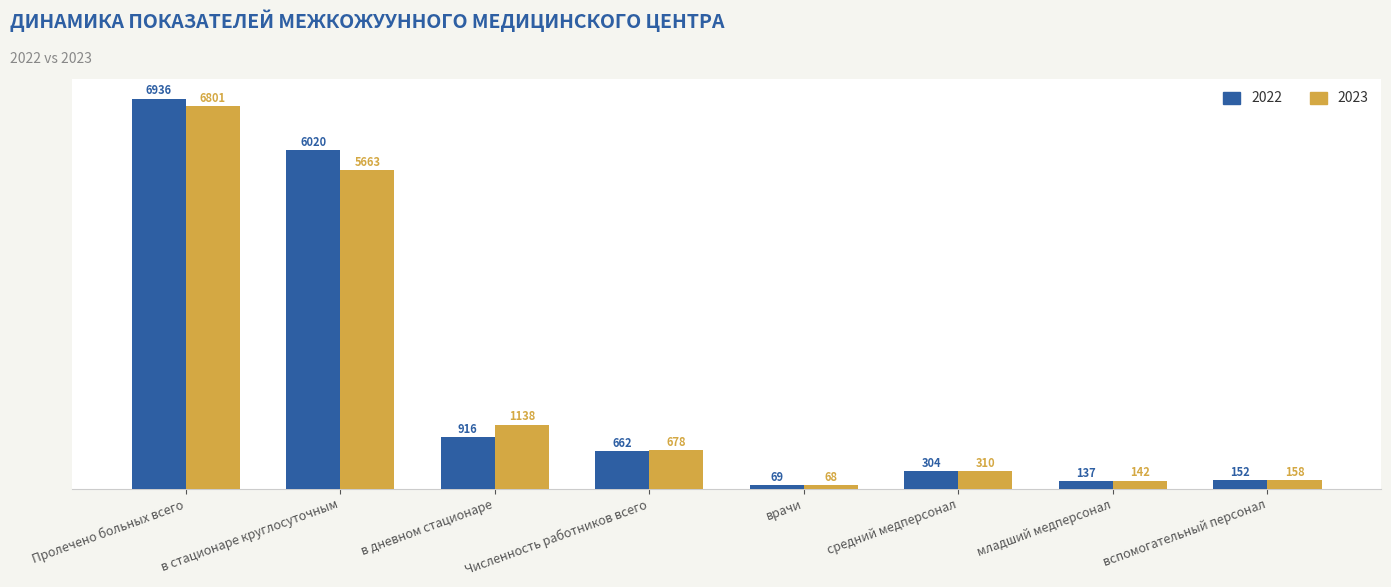

What are all the series names shown in the legend?

2022, 2023